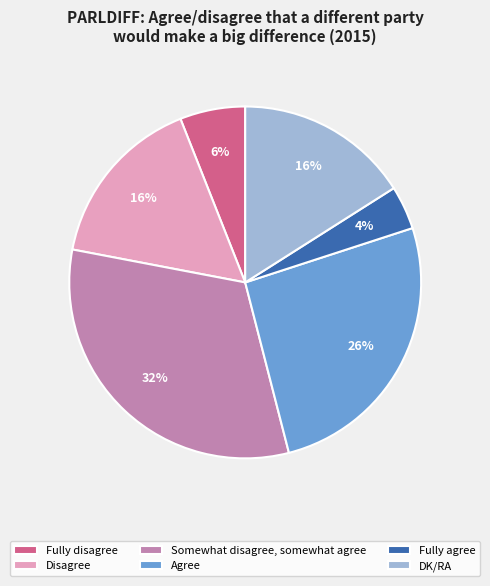

What percentage is the Disagree slice, to the nearest percent?

16%